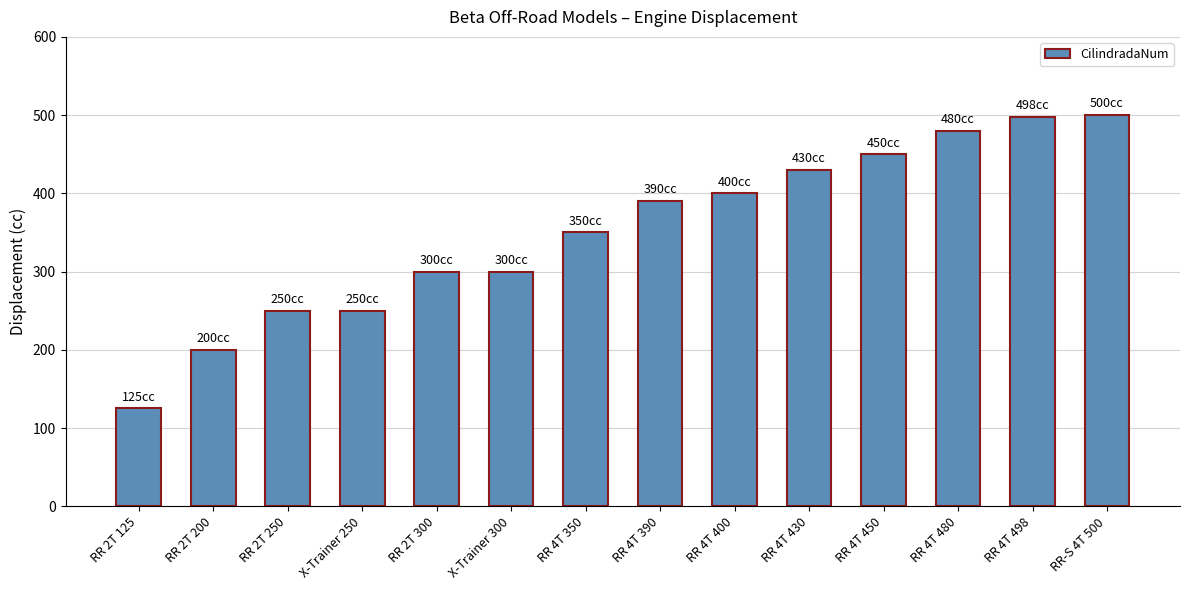

Are the bars horizontal?

No